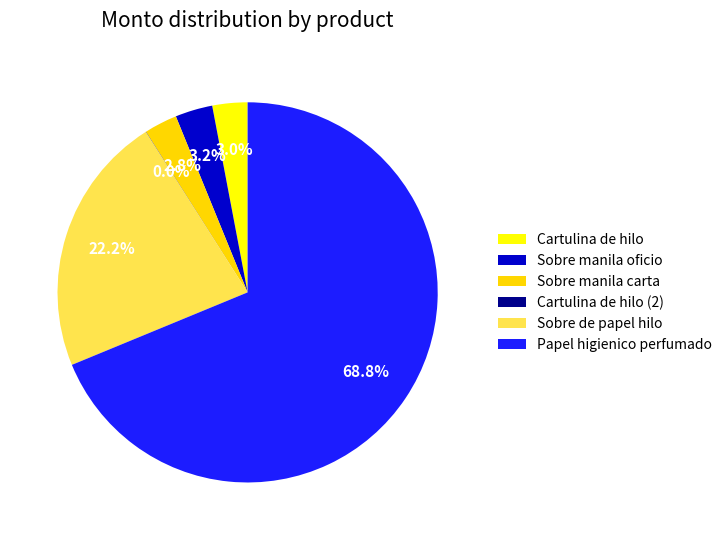

What percentage is the Sobre manila oficio slice, to the nearest percent?

3%